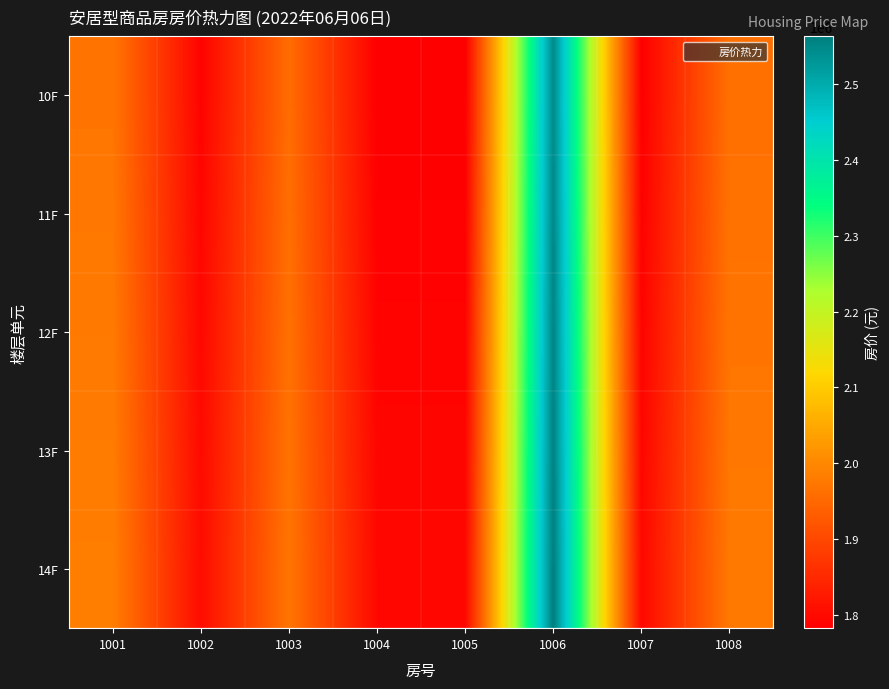

At how many categories does at least one series exceed 2519029?

1